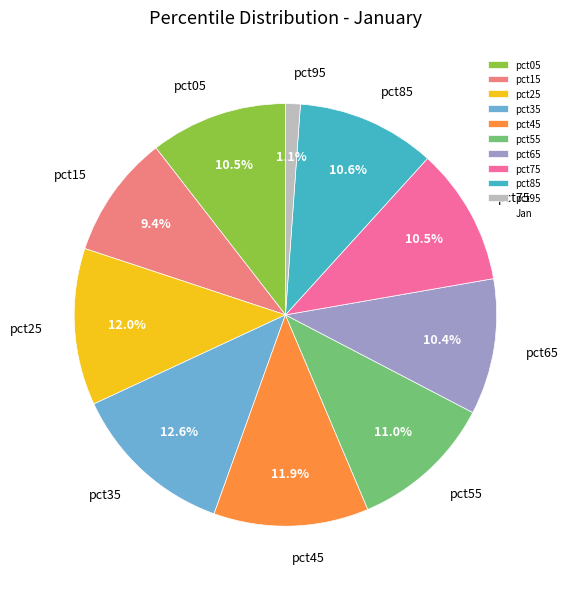

Does pct75 represent more than half of the total?

No